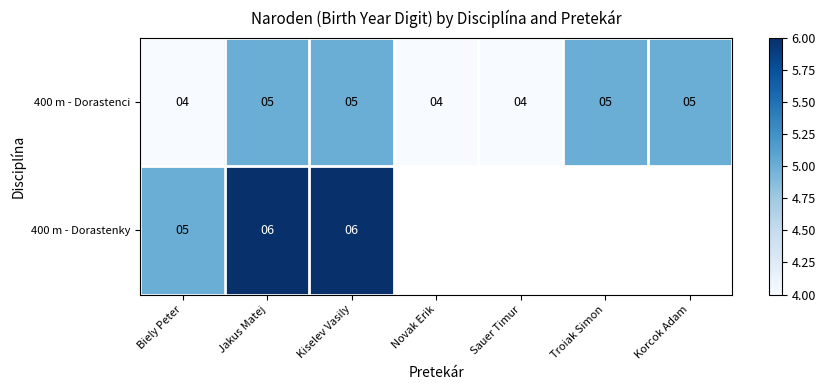

What is the sum of all 400 m - Dorastenci values?

32